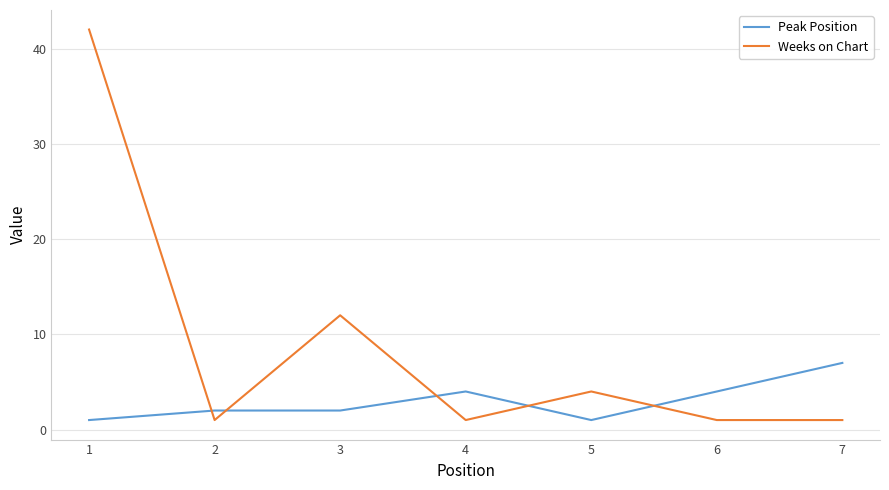

Where is Weeks on Chart nearest to the value 21?

3